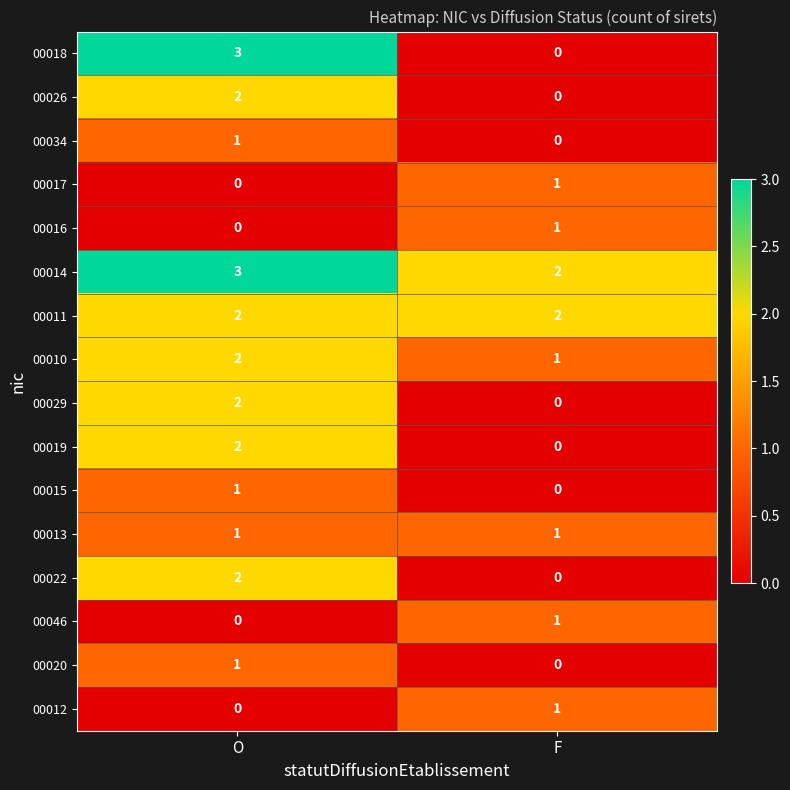

True or false: 00018 has a value of 3 at O.

True